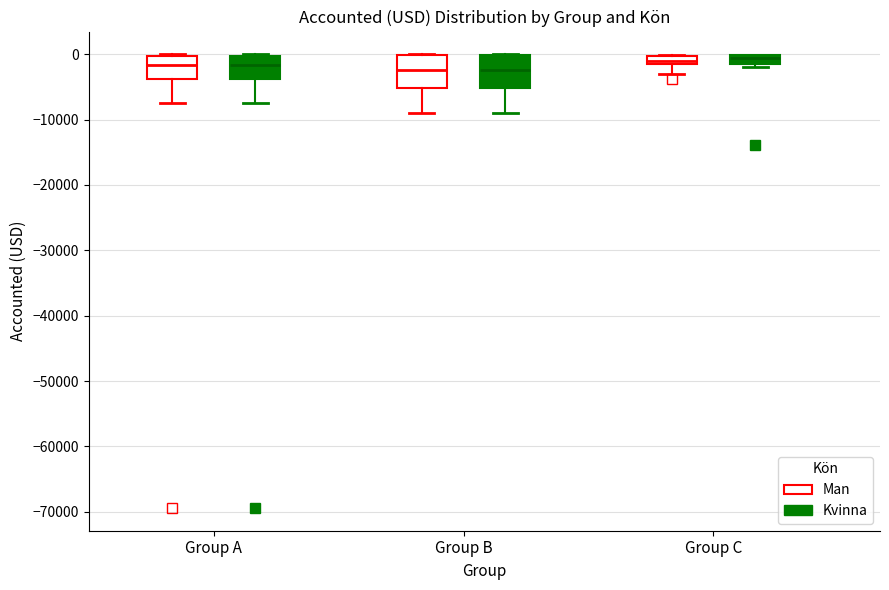

Where is the lower edge of the box for Group B (Kvinna) on the y-axis? The values are not printed on the chart, so give them approximately, as read against the axis.

-5000